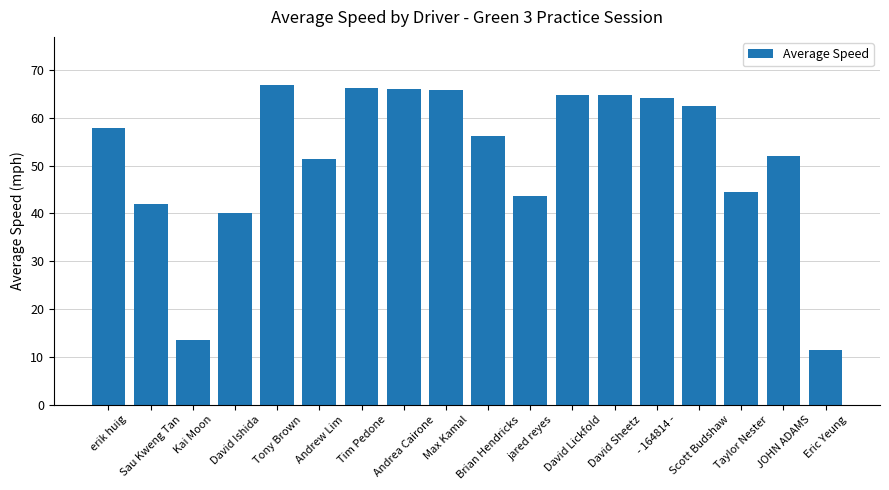

Does the chart contain any negative values?

No